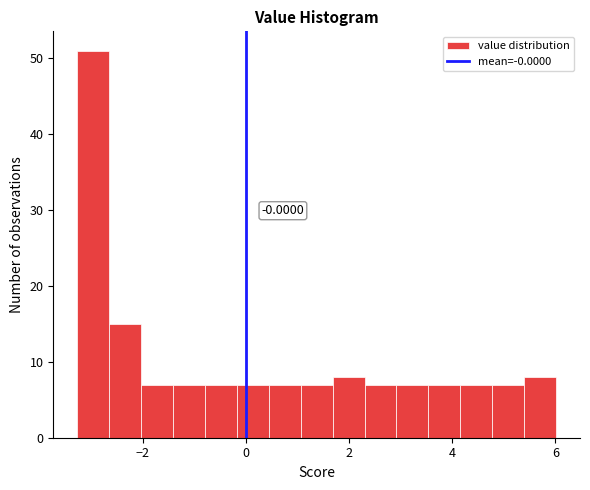

Read against the x-axis, roughly where is the centre of the tallest bar?

-3.0